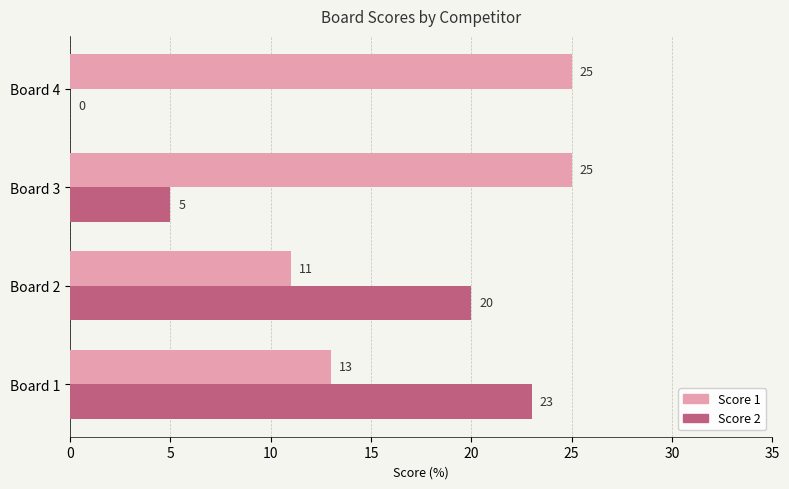

What are all the series names shown in the legend?

Score 1, Score 2